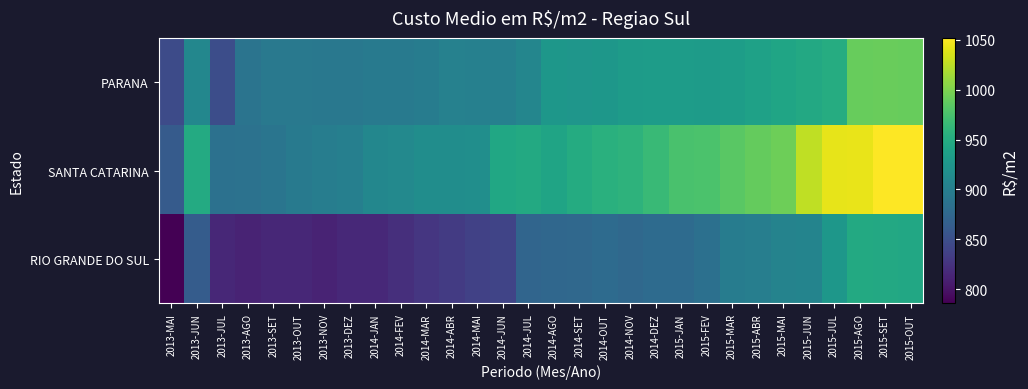

Which series changed the most between 2014-JUL and 2014-NOV?

PARANA